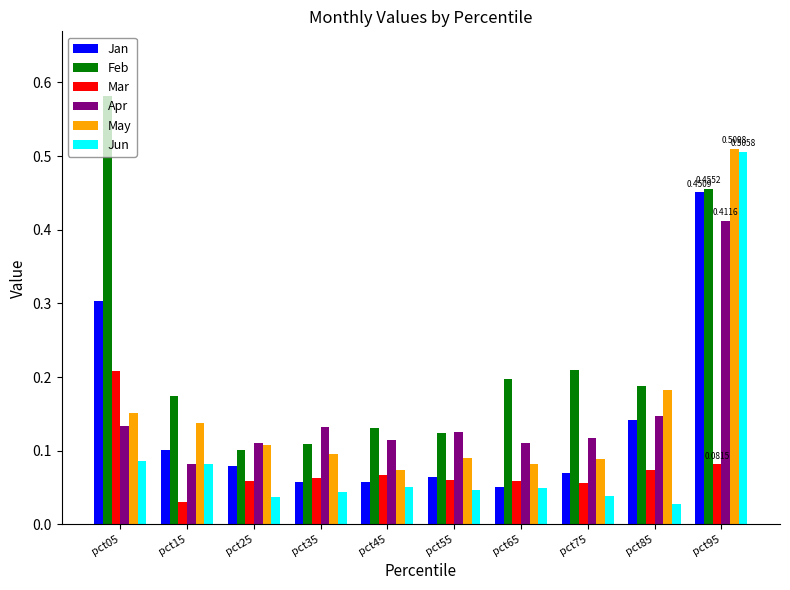

Between pct05 and pct65, which series saw the biggest shift?

Feb